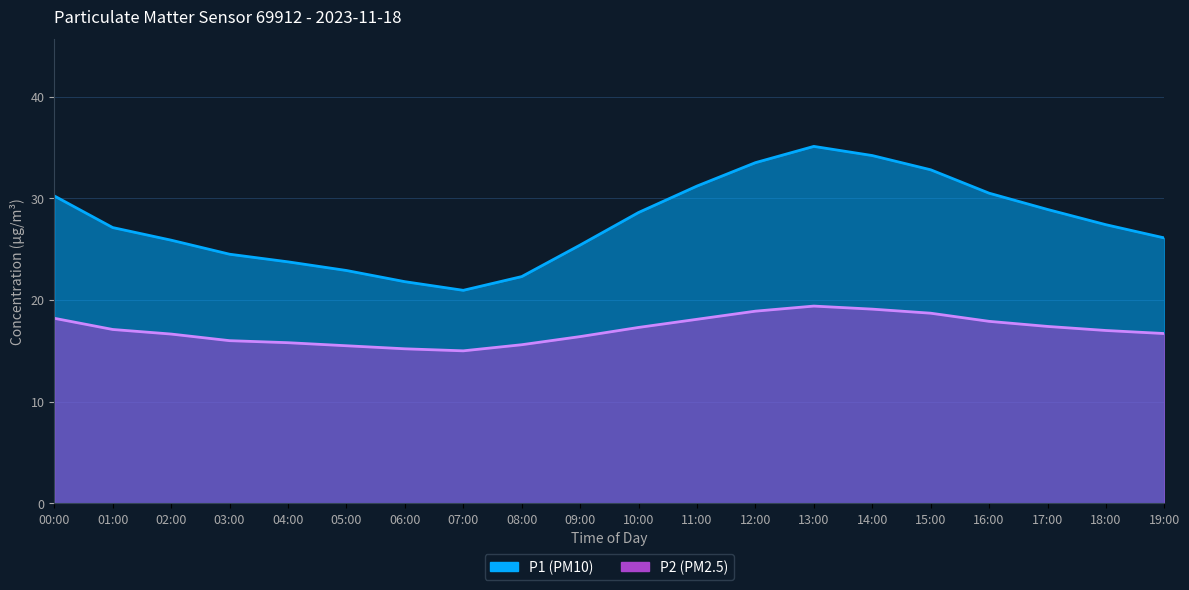

How many interior local peaks does the P1 series have?

1